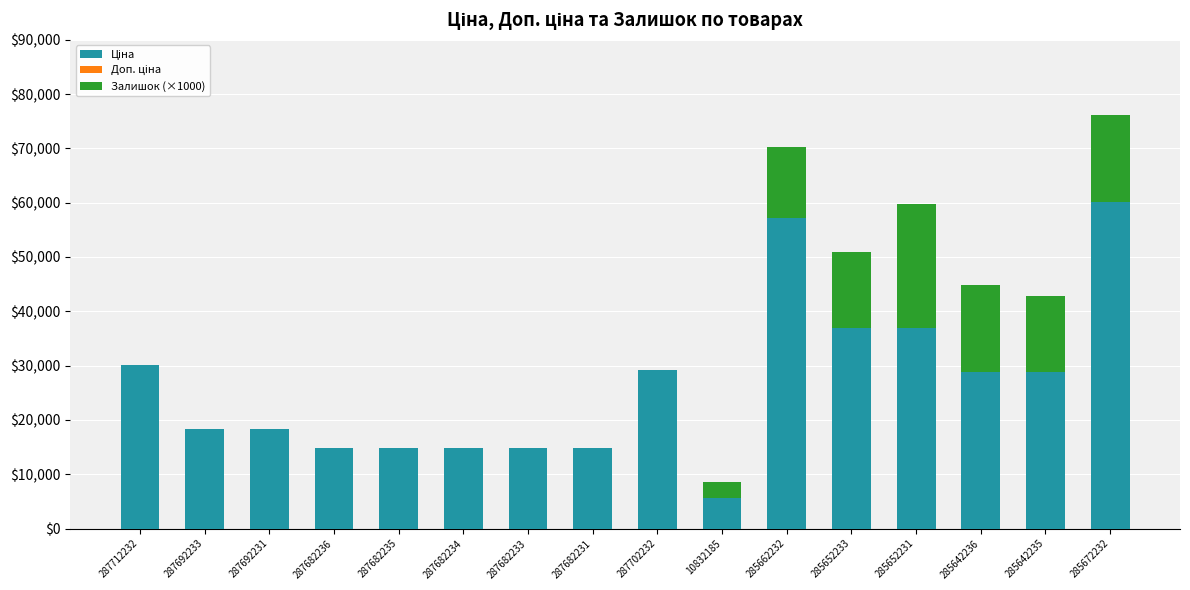

At which category is the sum across all series the highest?

285672232